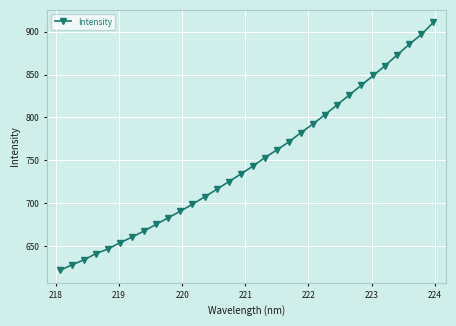

What is the sum of all values?

23946.2